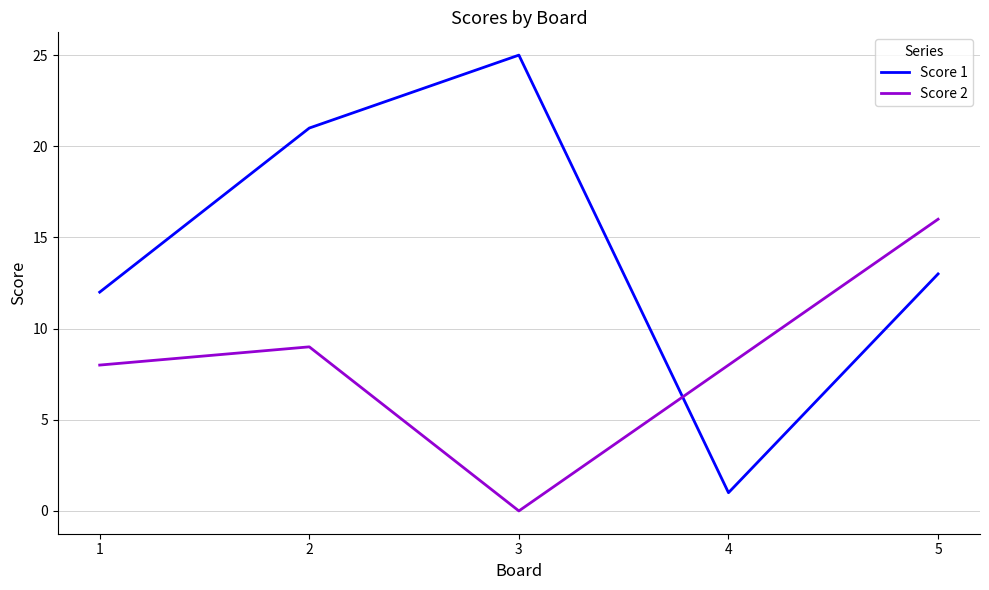

The Score 2 series shows 16 at 5. True or false?

True